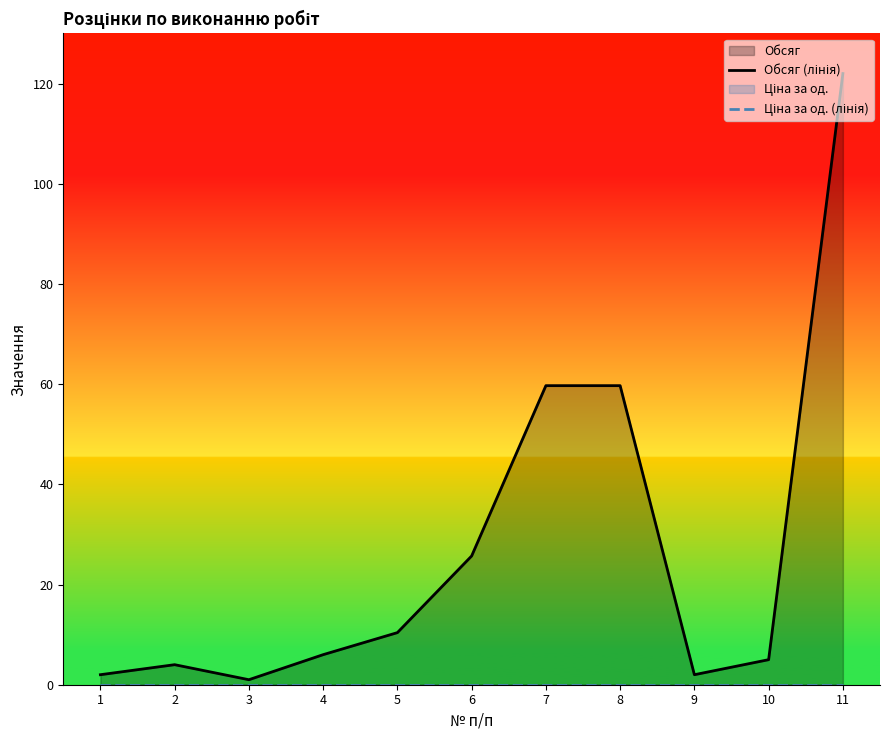

Reading left to right, what are all the values shown in this chart?

Обсяг (лінія): 1=2.0	2=4.0	3=1.0	4=6.0	5=10.4	6=25.7	7=59.7	8=59.7	9=2.0	10=5.0	11=122.0
Ціна за од. (лінія): 1=0.0	2=0.0	3=0.0	4=0.0	5=0.0	6=0.0	7=0.0	8=0.0	9=0.0	10=0.0	11=0.0